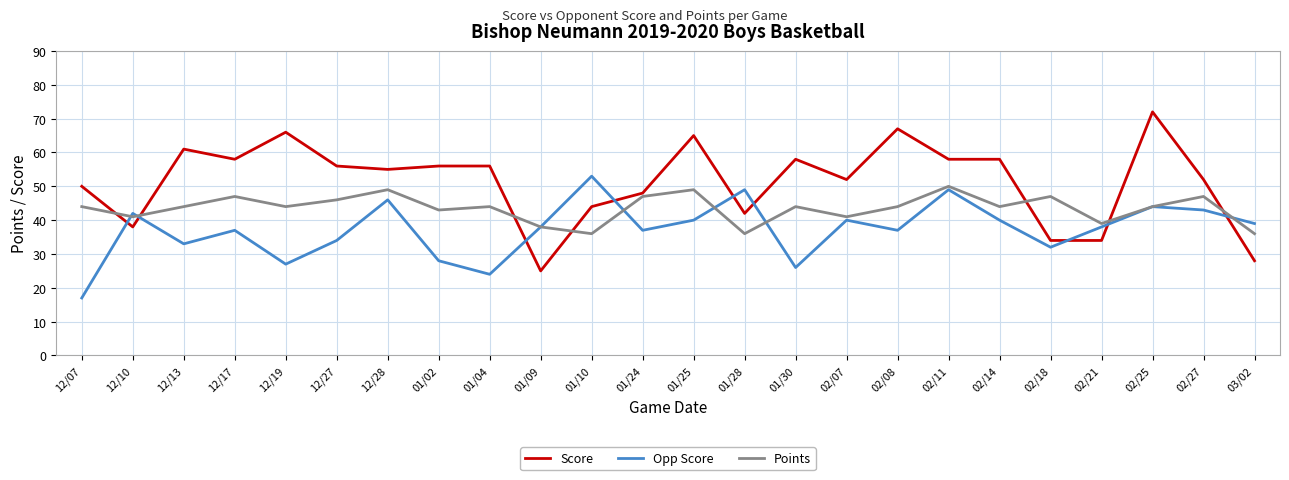

Which series ends up on top after the final intersection of Opp Score and Points?

Opp Score